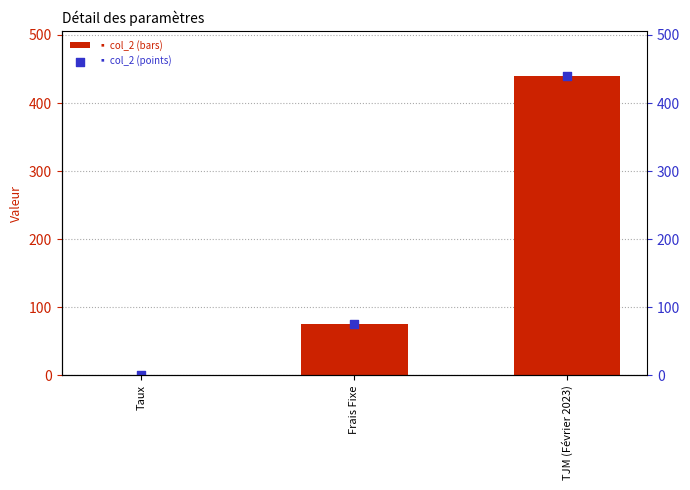

Which series contains the lowest Y value?

col_2